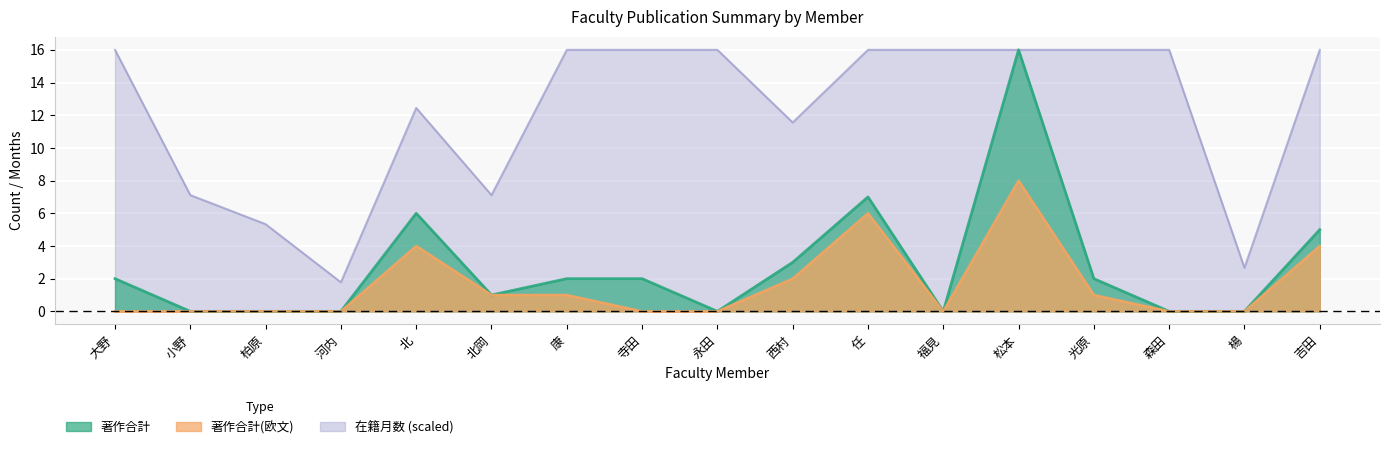

Reading right to left, what are all the values shown in this chart?

著作合計: 吉田=5.0	楊=0.0	森田=0.0	光原=2.0	松本=16.0	福見=0.0	任=7.0	西村=3.0	永田=0.0	寺田=2.0	康=2.0	北岡=1.0	北=6.0	河内=0.0	柏原=0.0	小野=0.0	大野=2.0
著作合計(欧文): 吉田=4.0	楊=0.0	森田=0.0	光原=1.0	松本=8.0	福見=0.0	任=6.0	西村=2.0	永田=0.0	寺田=0.0	康=1.0	北岡=1.0	北=4.0	河内=0.0	柏原=0.0	小野=0.0	大野=0.0
在籍月数: 吉田=16.0	楊=2.7	森田=16.0	光原=16.0	松本=16.0	福見=16.0	任=16.0	西村=11.6	永田=16.0	寺田=16.0	康=16.0	北岡=7.1	北=12.4	河内=1.8	柏原=5.3	小野=7.1	大野=16.0